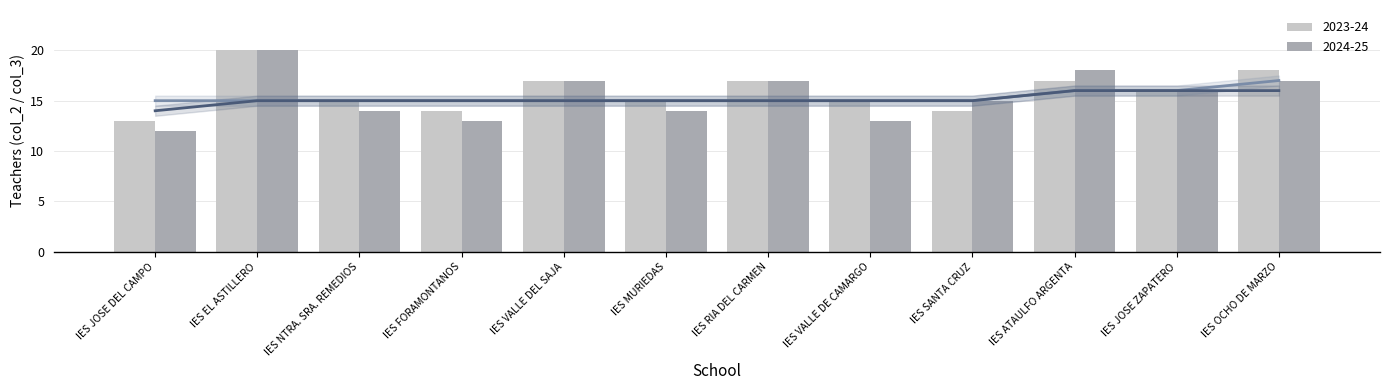

What is the label of the 7th bar from the left?

IES RIA DEL CARMEN